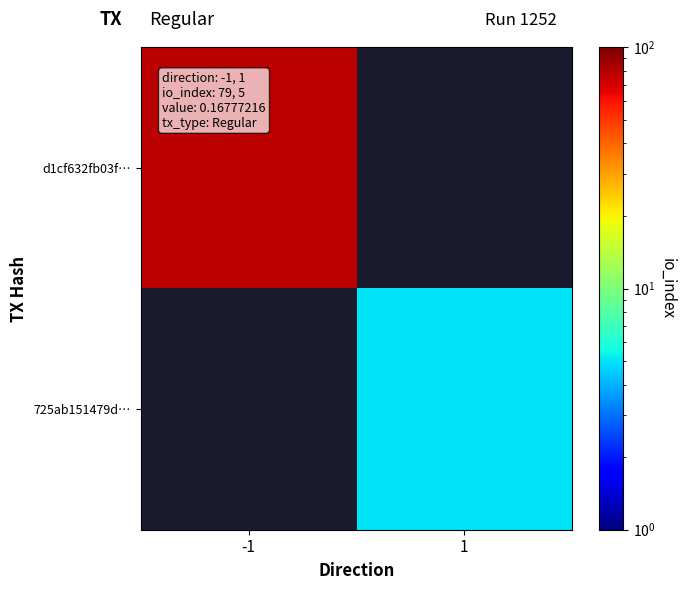

At which label is d1cf632fb03f… closest to 79?

-1